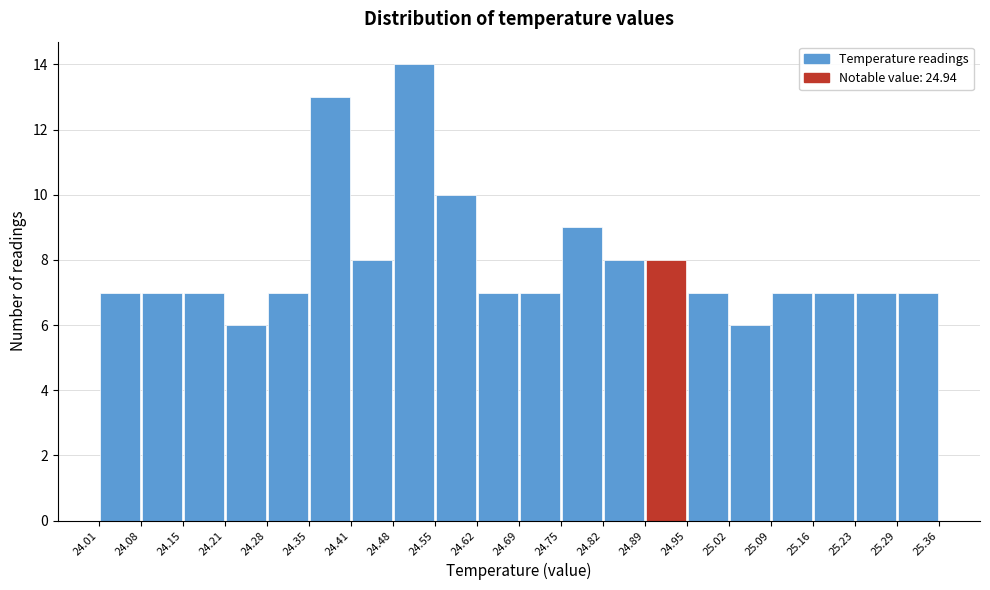

Reading left to right, transcribe this chart: for each bar, give the range it covers on the x-axis and its height. The values are not printed on the chart, so give them approximately, as read against the axis.

24.01 to 24.08: 7
24.08 to 24.15: 7
24.15 to 24.21: 7
24.21 to 24.28: 6
24.28 to 24.35: 7
24.35 to 24.41: 13
24.41 to 24.48: 8
24.48 to 24.55: 14
24.55 to 24.62: 10
24.62 to 24.69: 7
24.69 to 24.75: 7
24.75 to 24.82: 9
24.82 to 24.89: 8
24.89 to 24.95: 8
24.95 to 25.02: 7
25.02 to 25.09: 6
25.09 to 25.16: 7
25.16 to 25.23: 7
25.23 to 25.29: 7
25.29 to 25.36: 7